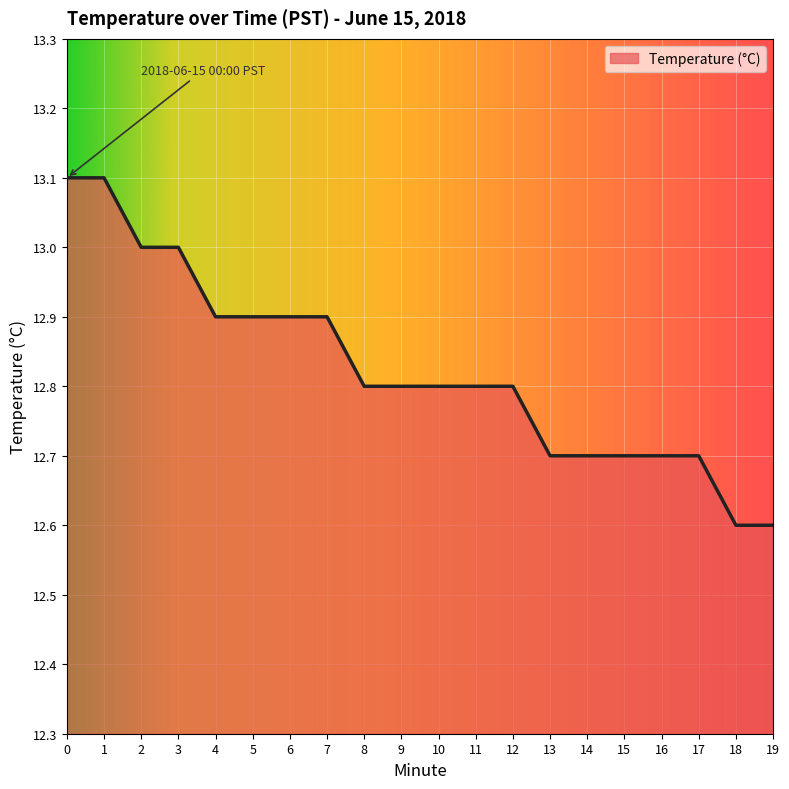

What is the difference between the maximum and minimum values?

0.5